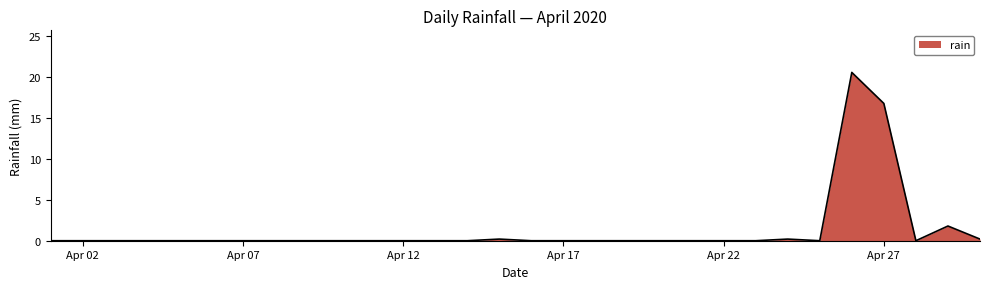

What is the greatest value displayed?

20.6